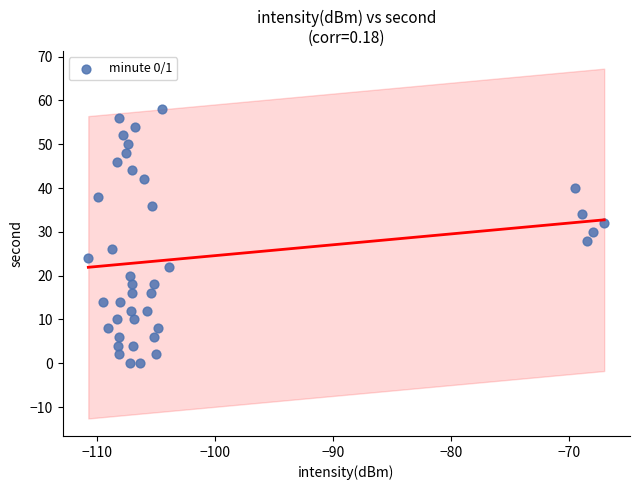

What is the range of Y values (max minus min)?

58